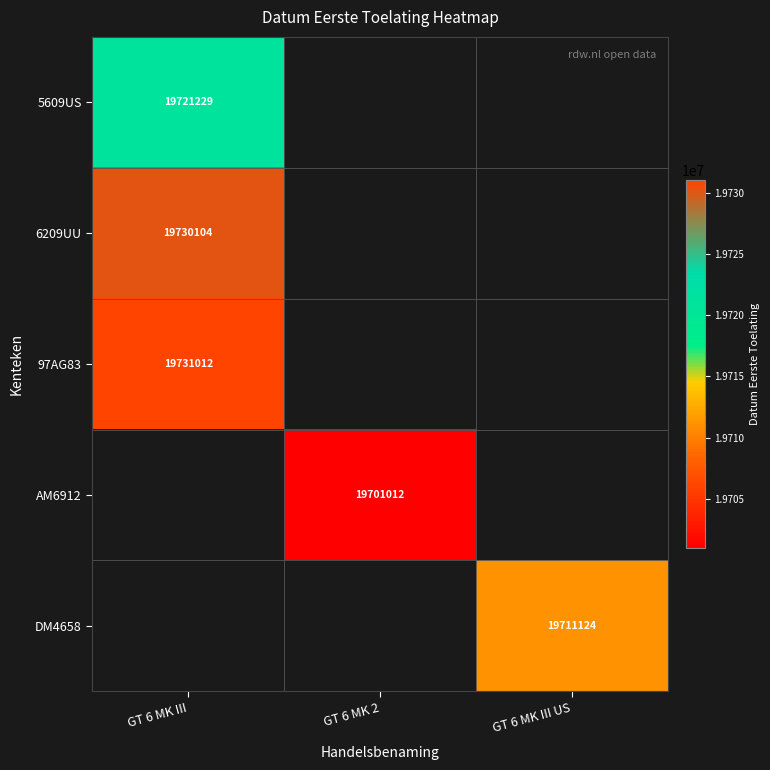

The AM6912 series shows 19701012 at GT 6 MK 2. True or false?

True